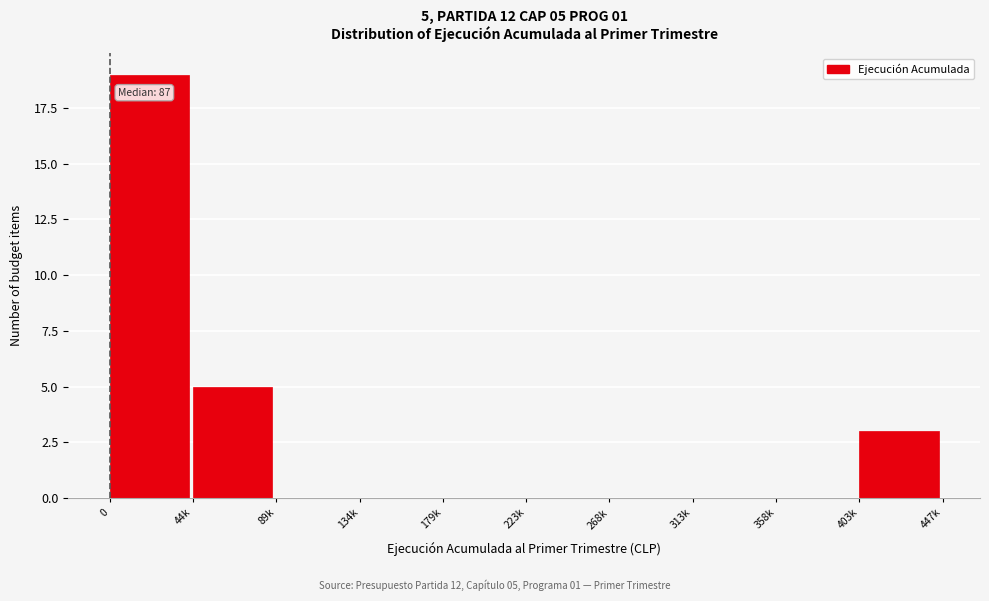

Reading right to left, what are all the values shown in this chart?

403k=3	358k=0	313k=0	268k=0	223k=0	179k=0	134k=0	89k=0	44k=5	0=19